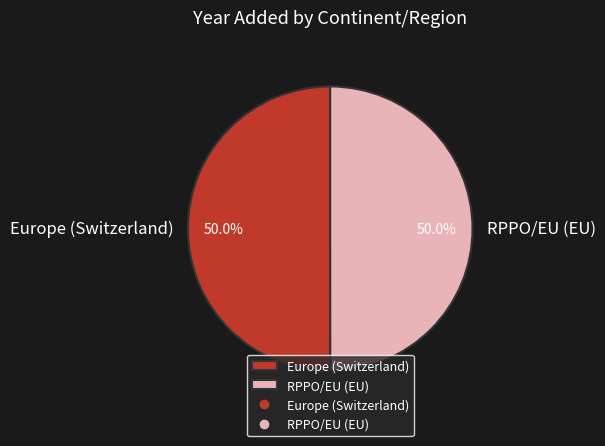

How many segments does this pie chart have?

2